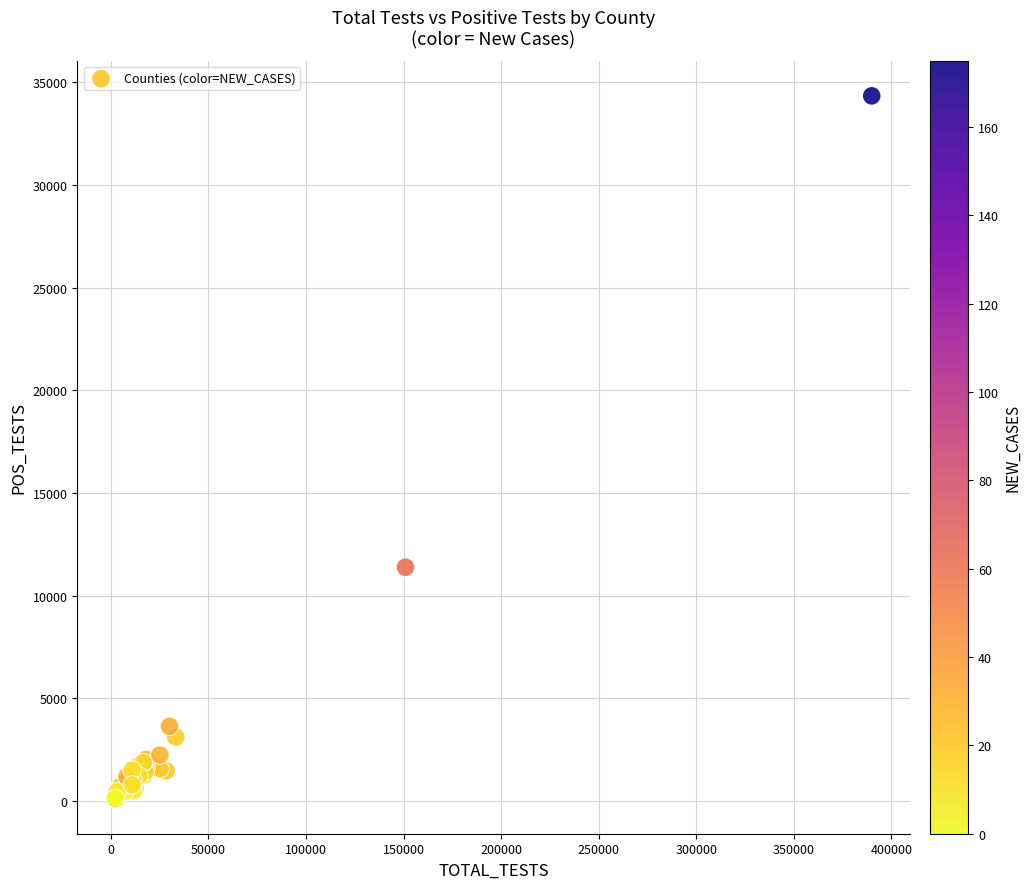

What Y value in the scatter plot is closest to 17227?

11384